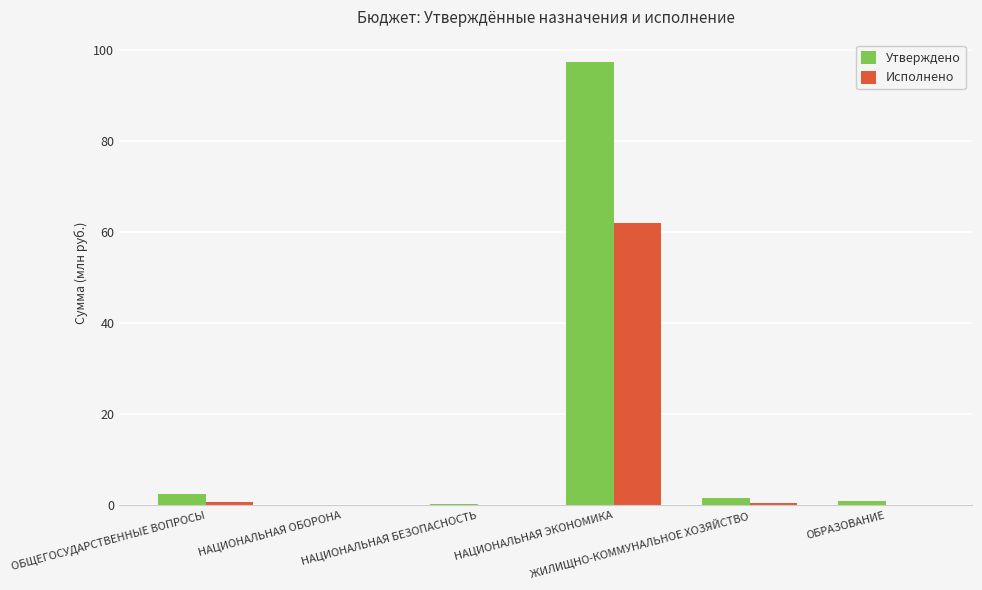

What is the sum of all Утверждено values?

102.8